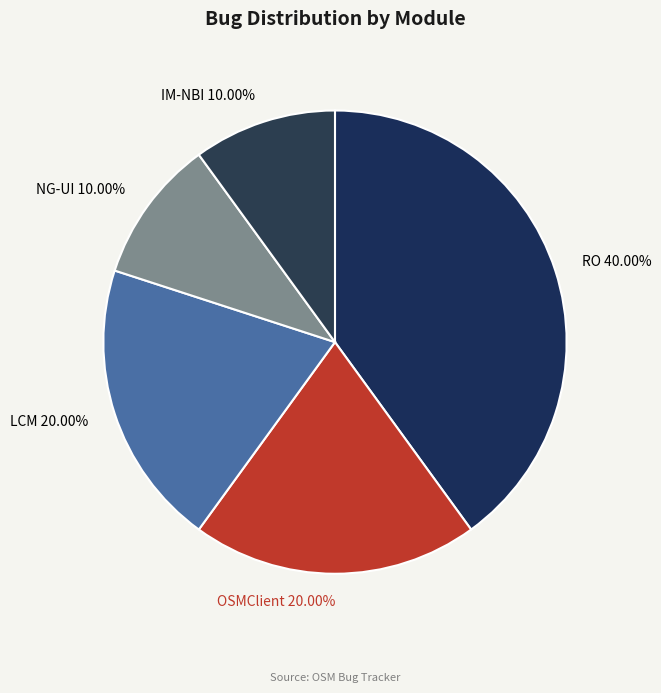

To the nearest percent, what percentage of the pie is IM-NBI?

10%